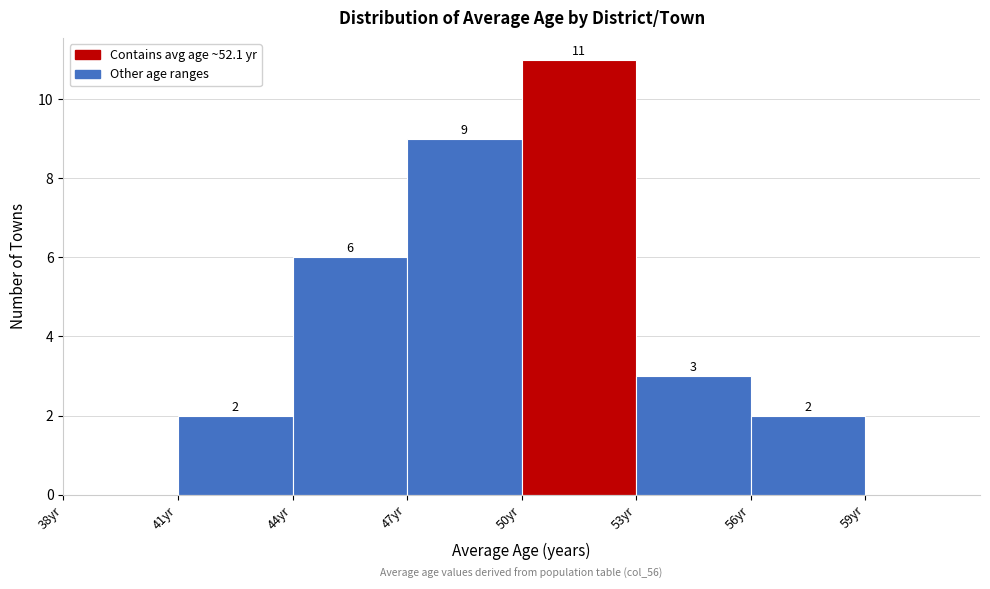

Over which range of the x-axis is the bar tallest?

50 to 53